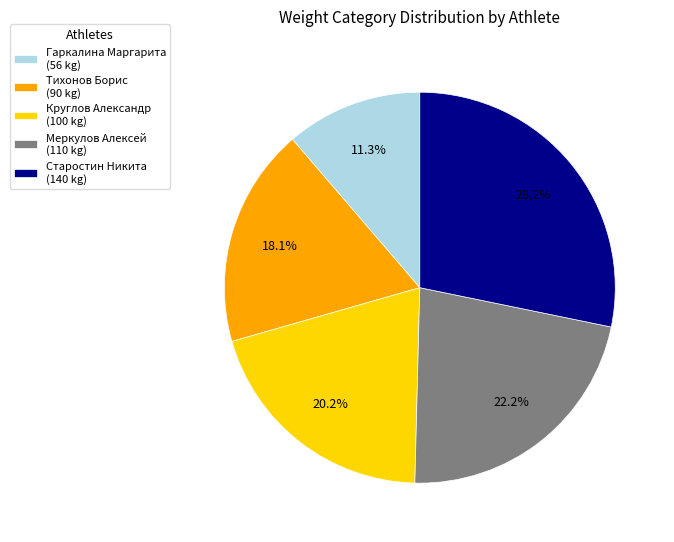

To the nearest percent, what portion does Меркулов Алексей represent?

22%